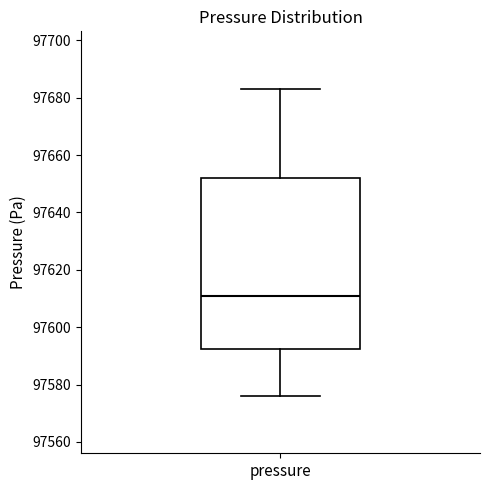

Transcribe this box plot: give where the median line is, the range the box spans, and where the two whiskers end, as read against the y-axis. The values are not printed on the chart, so give them approximately, as read against the axis.

median 97610, box 97592 to 97652, whiskers 97576 to 97684